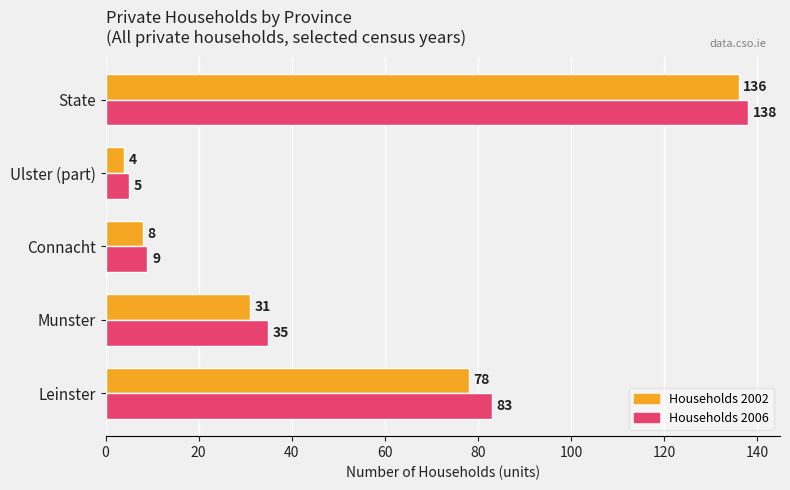

What is the spread (max minus min) of values at Munster?

4